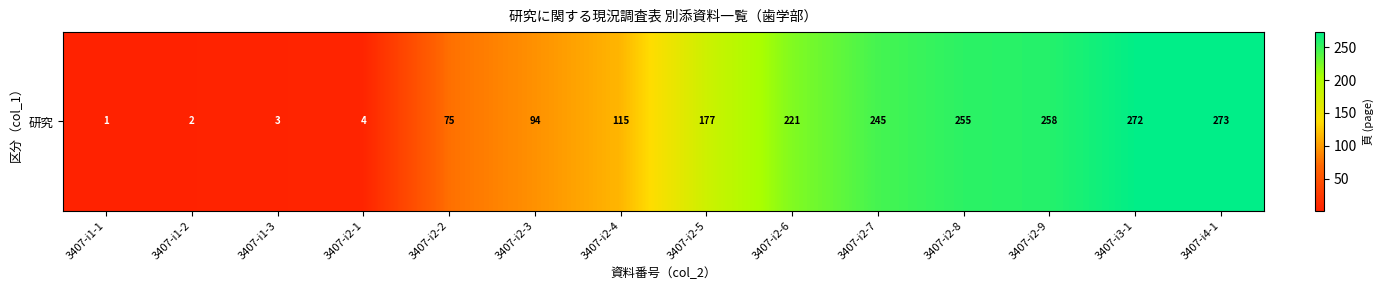

The value at 3407-i3-1 is 429. True or false?

False